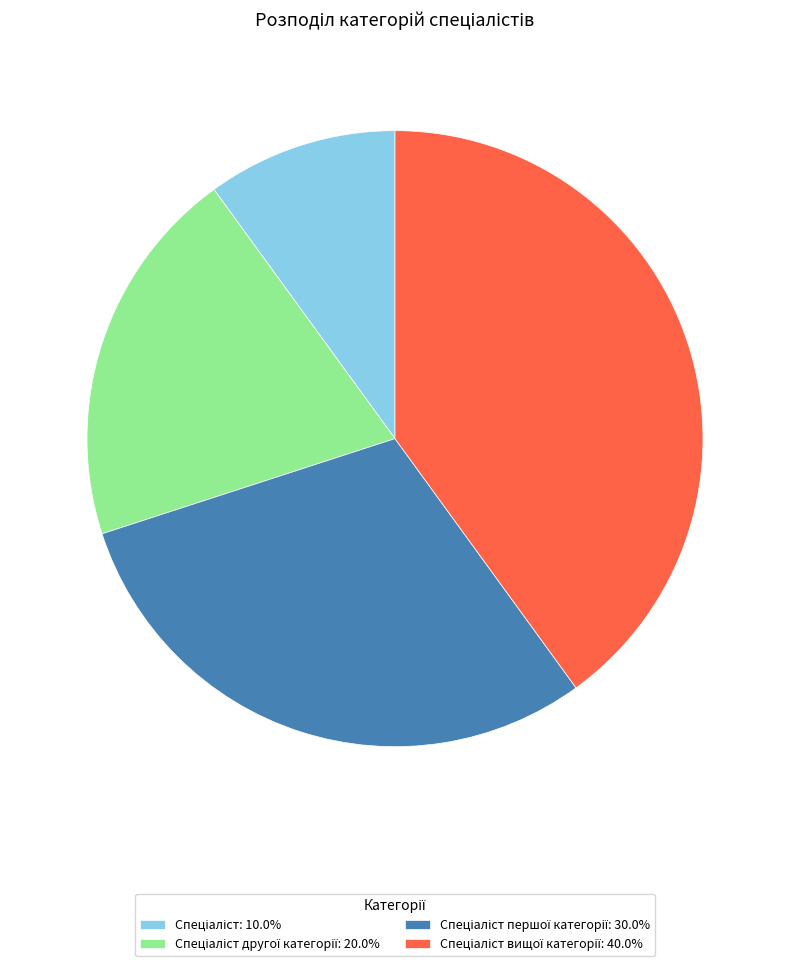

Is there any slice that represents more than half of the pie?

No